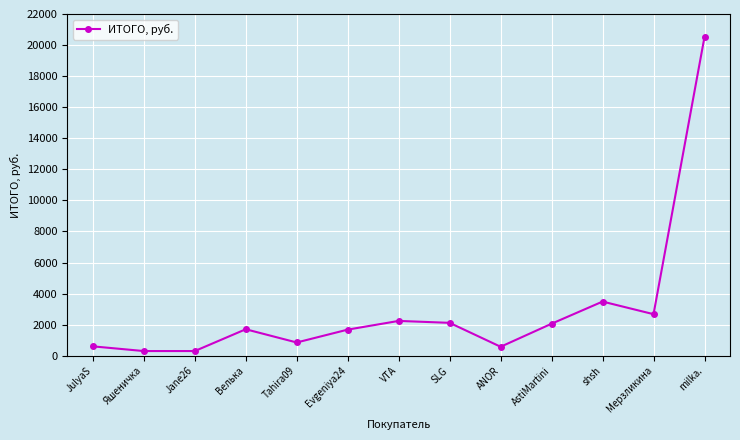

How many data points are less than 1705?

6